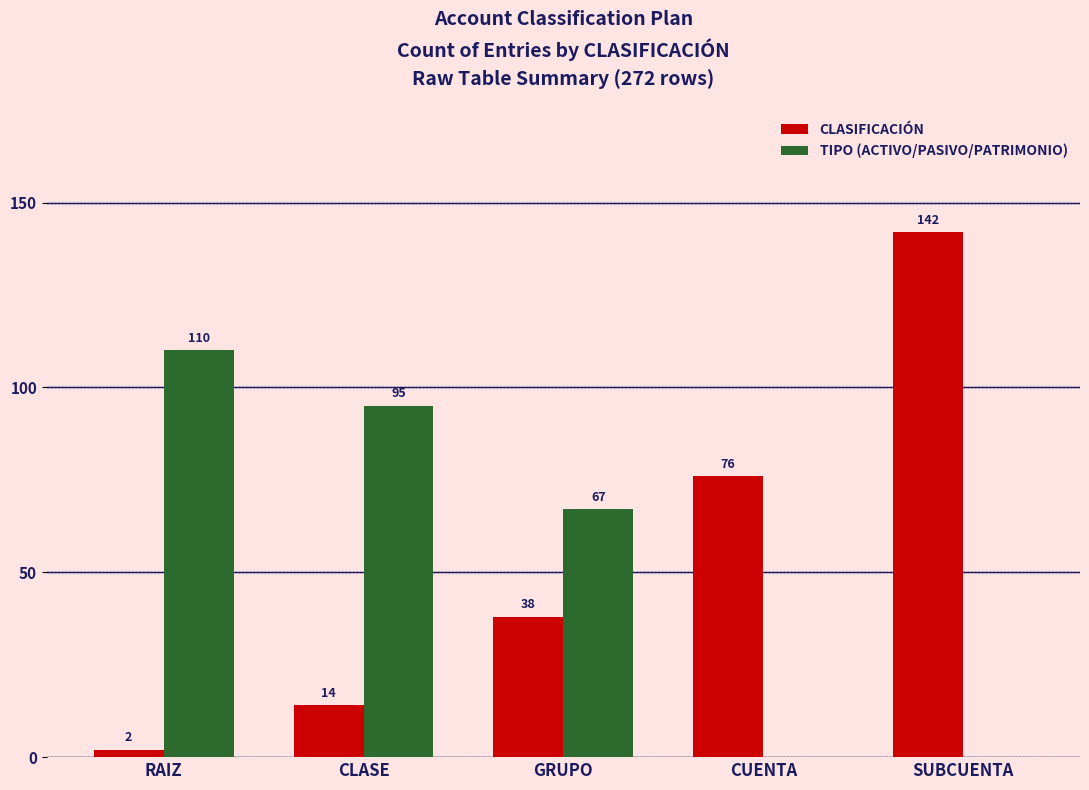

What is the sum of all CLASIFICACIÓN values?

272